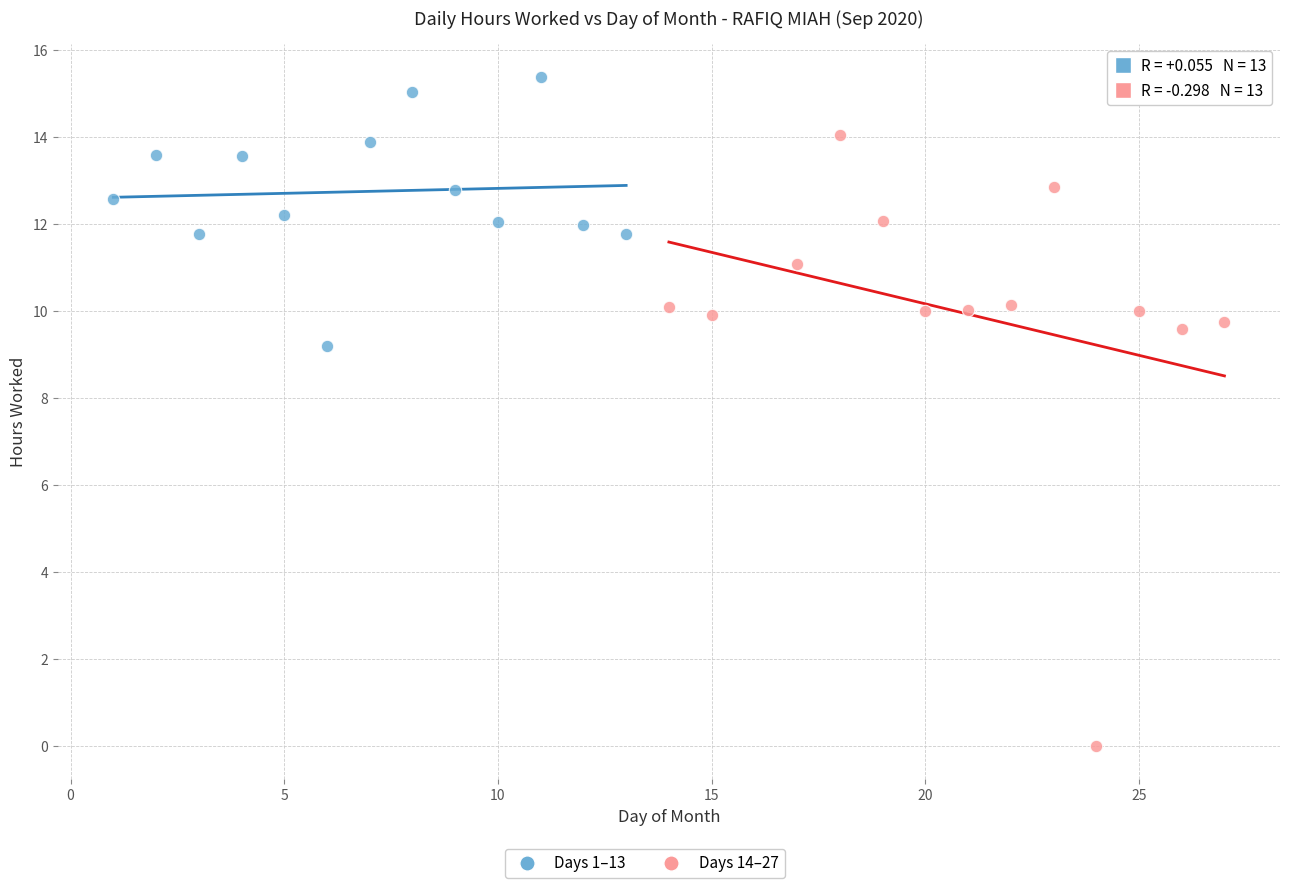

Which series has the widest spread of Y values?

Days 14–27